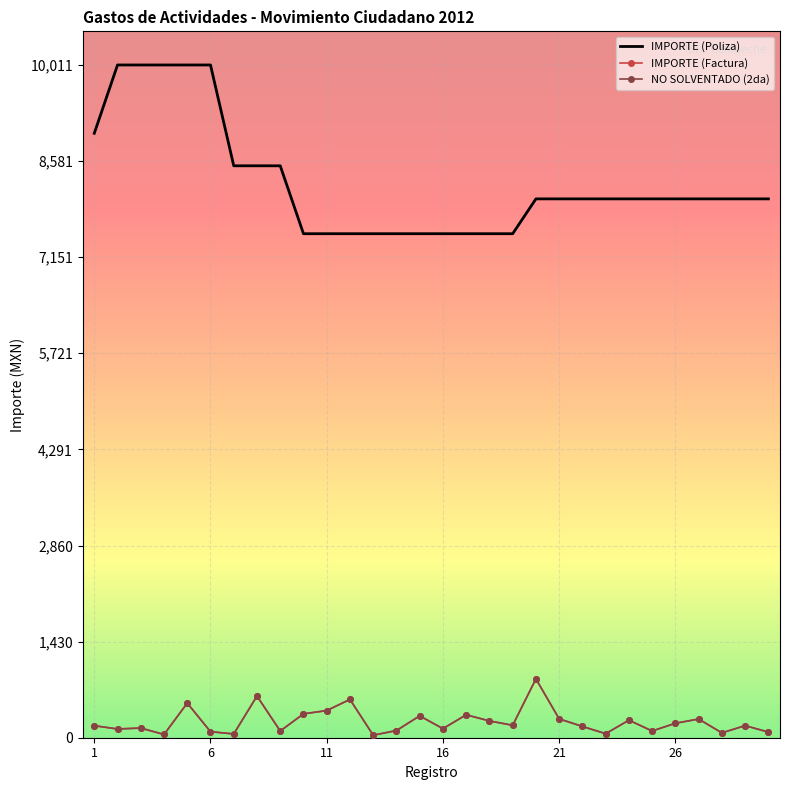

What is the difference between the second highest and second lowest values in the IMPORTE (Factura) series?

572.0